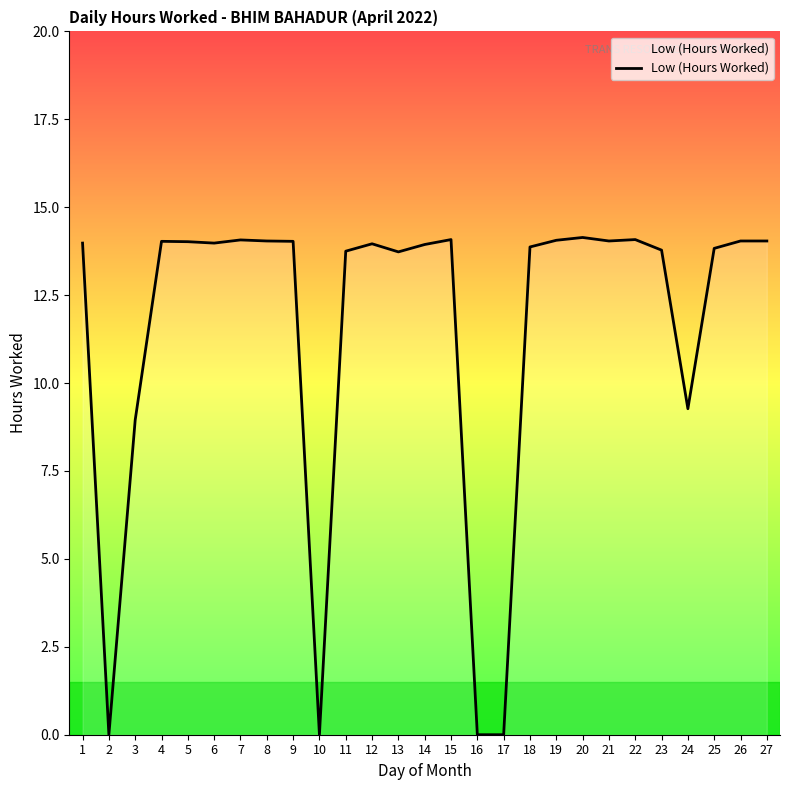

How many lines are shown in the chart?

1